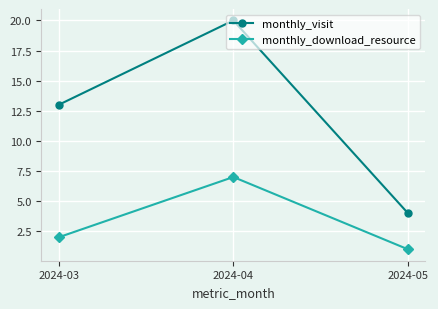

Reading left to right, transcribe all the data shown in this chart.

monthly_visit: 13	20	4
monthly_download_resource: 2	7	1